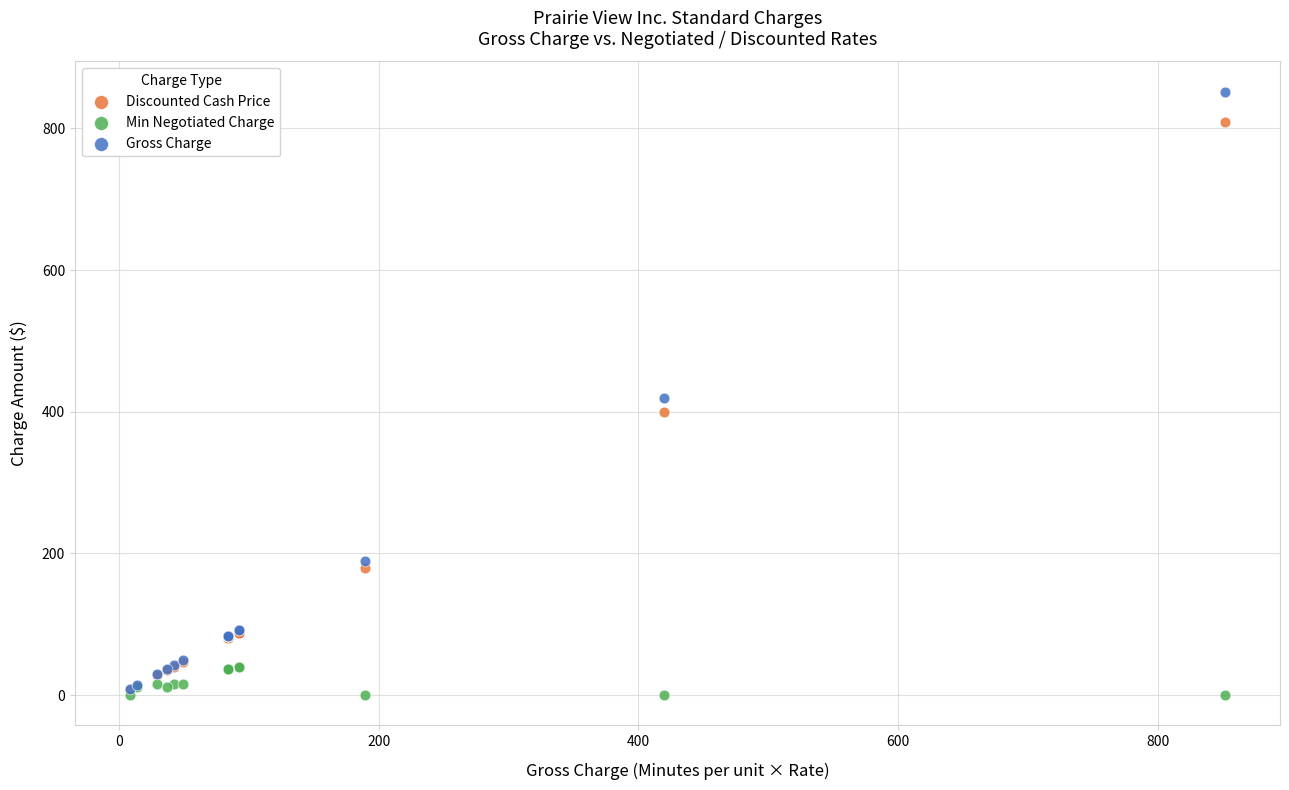

Which series has the widest spread of Y values?

Gross Charge